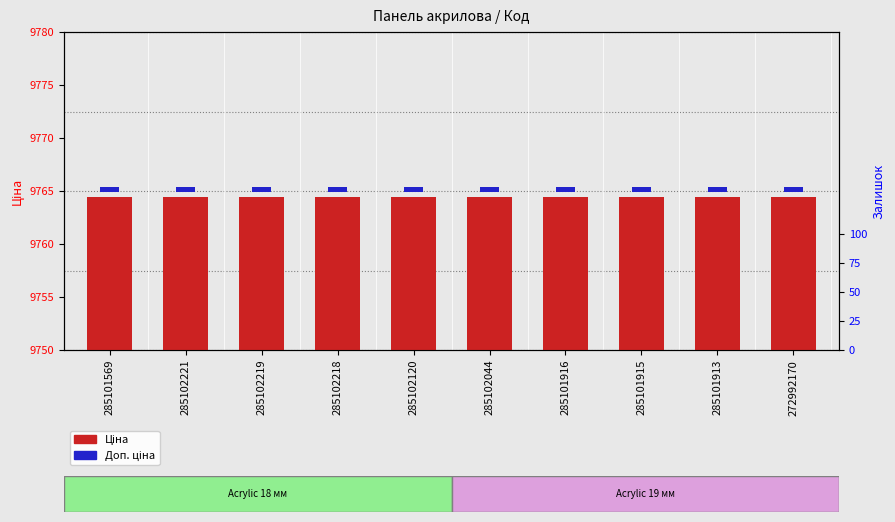

Rank the series by their maximum value, from lowest to highest.

Доп. ціна, Ціна